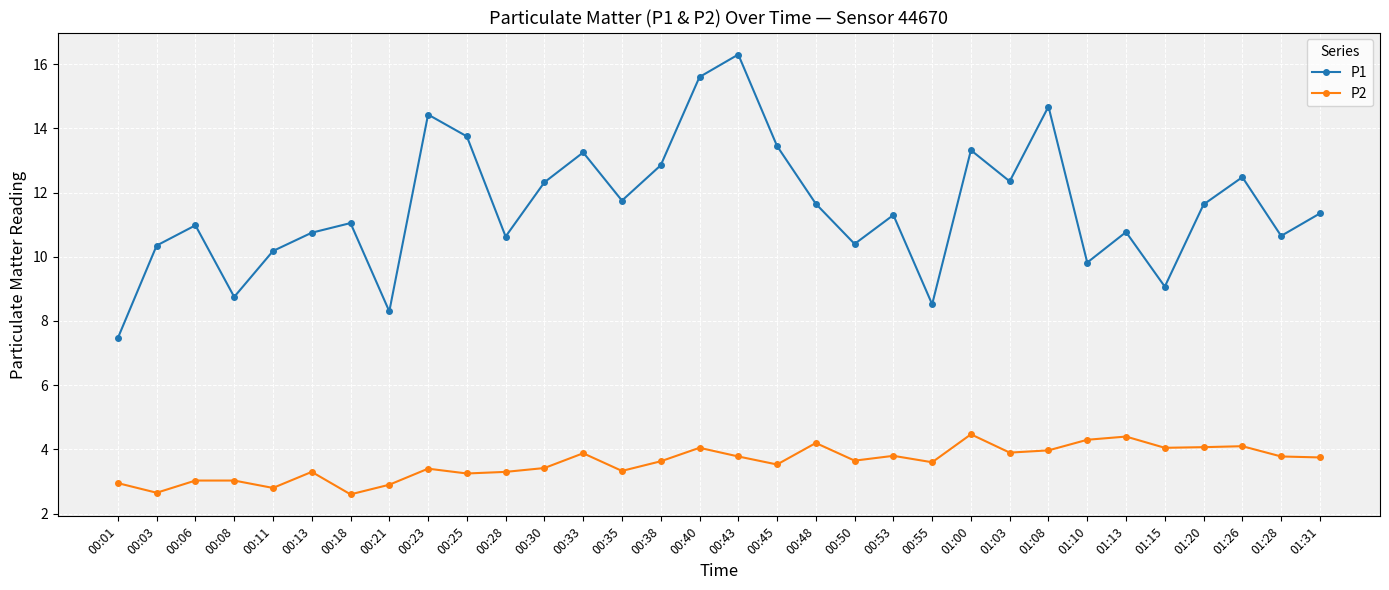

At which category does P1 reach its first local peak?

00:06